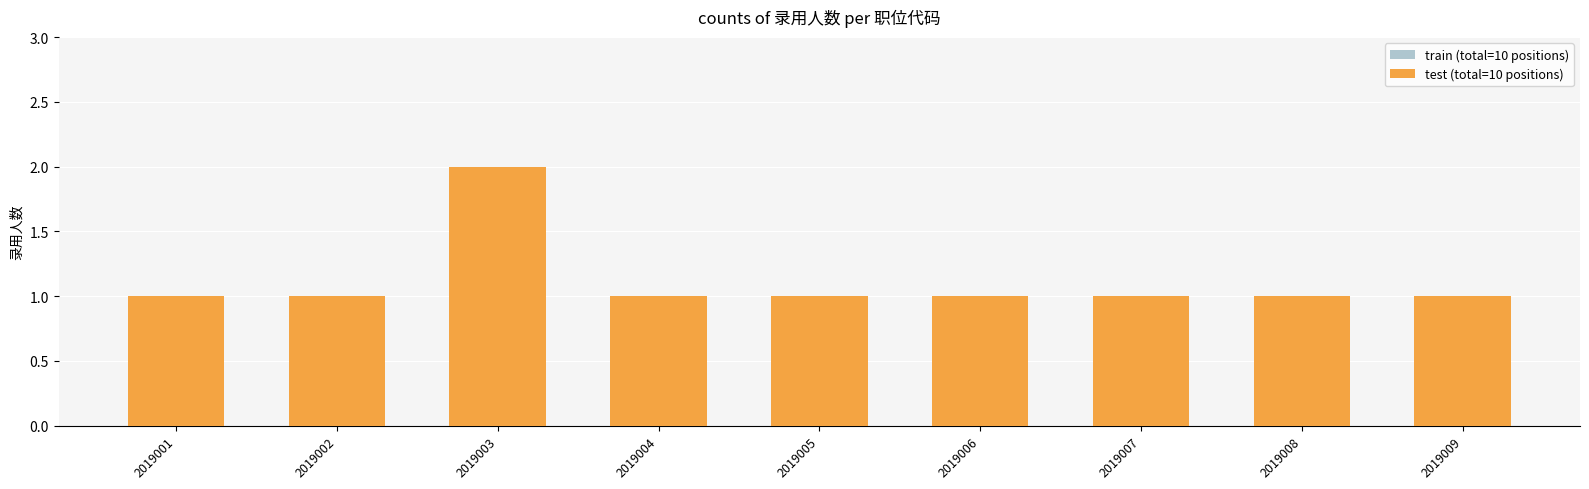

What is the value of the train (total=10 positions) bar at the 3rd from the left?

2